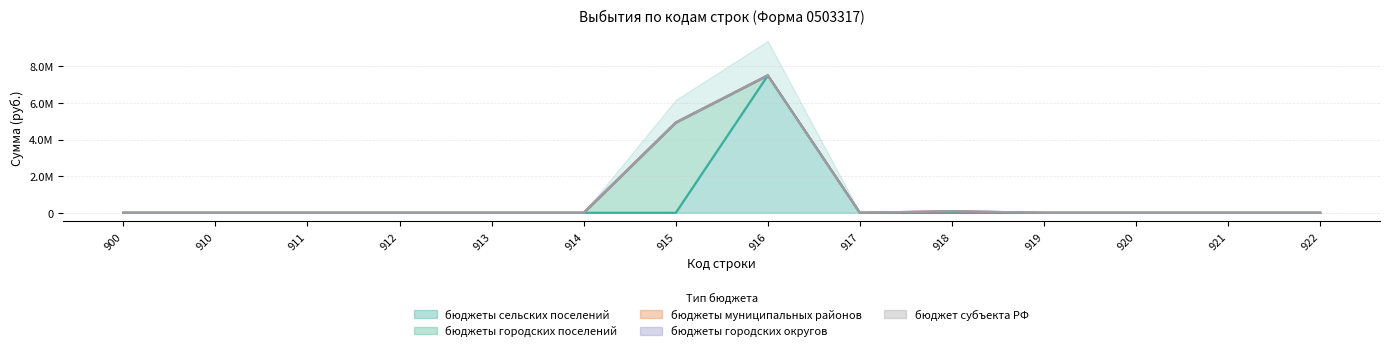

True or false: бюджеты сельских поселений and бюджеты муниципальных районов cross at least once.

False